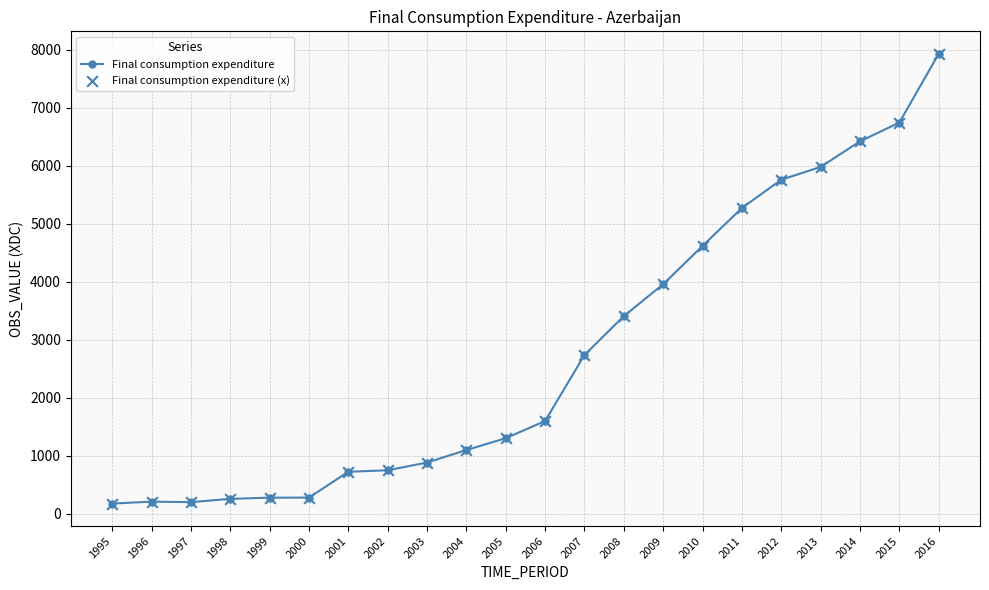

The value at 2001 is 725.4. True or false?

True